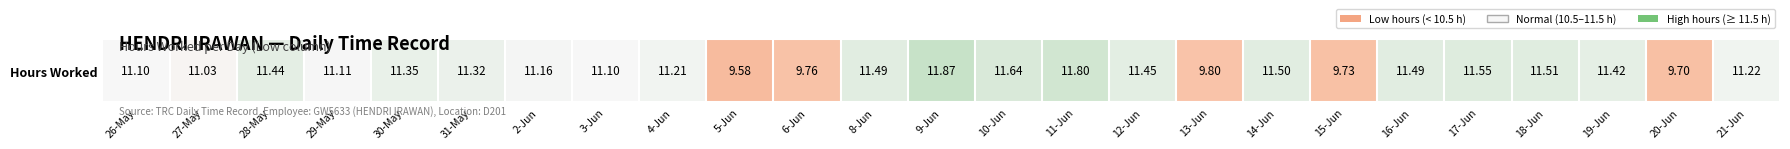

What is the approximate value at 6-Jun?

9.8